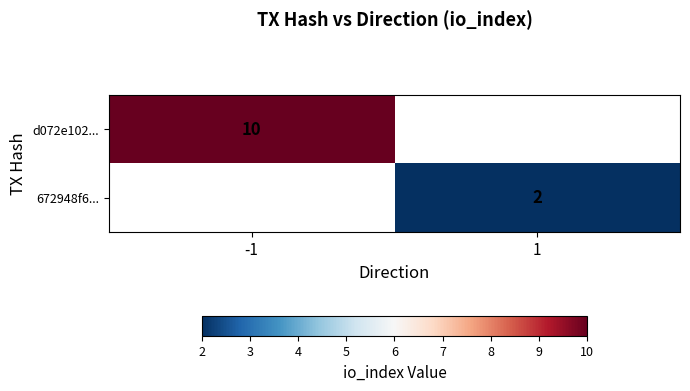

Between 1 and -1, which is larger?

-1